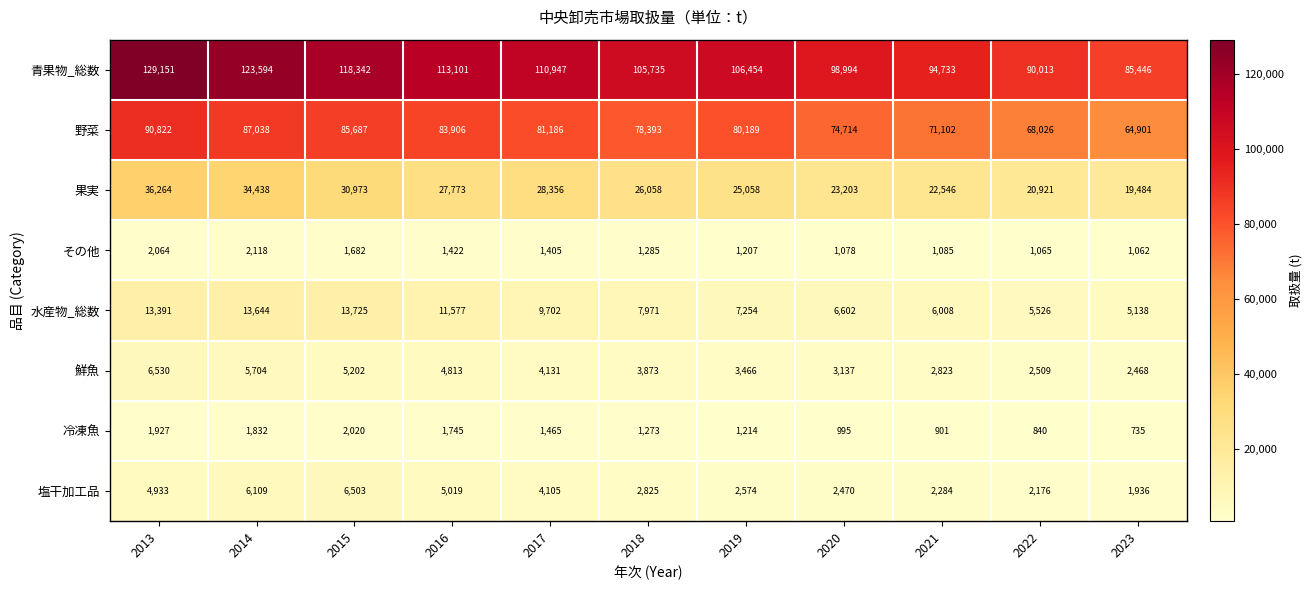

Rank the series at 2018 from lowest to highest value.

冷凍魚, その他, 塩干加工品, 鮮魚, 水産物_総数, 果実, 野菜, 青果物_総数